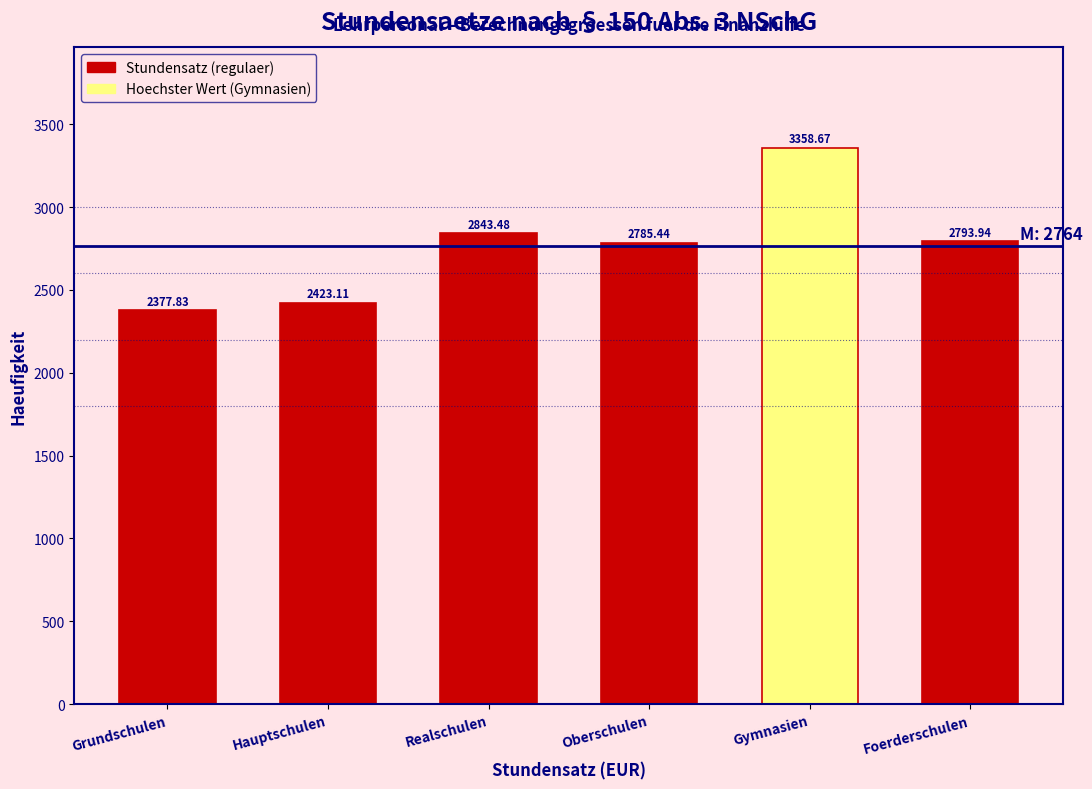

What is the difference between the maximum and minimum values?

980.8